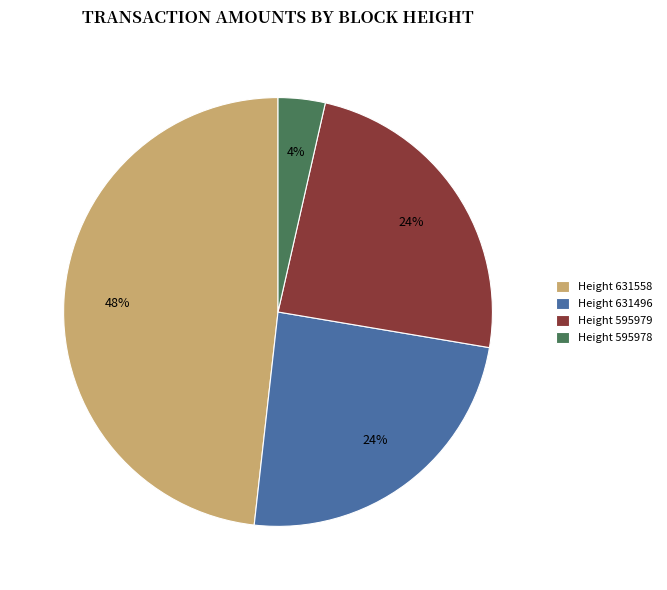

Which slice is the largest?

Height 631558